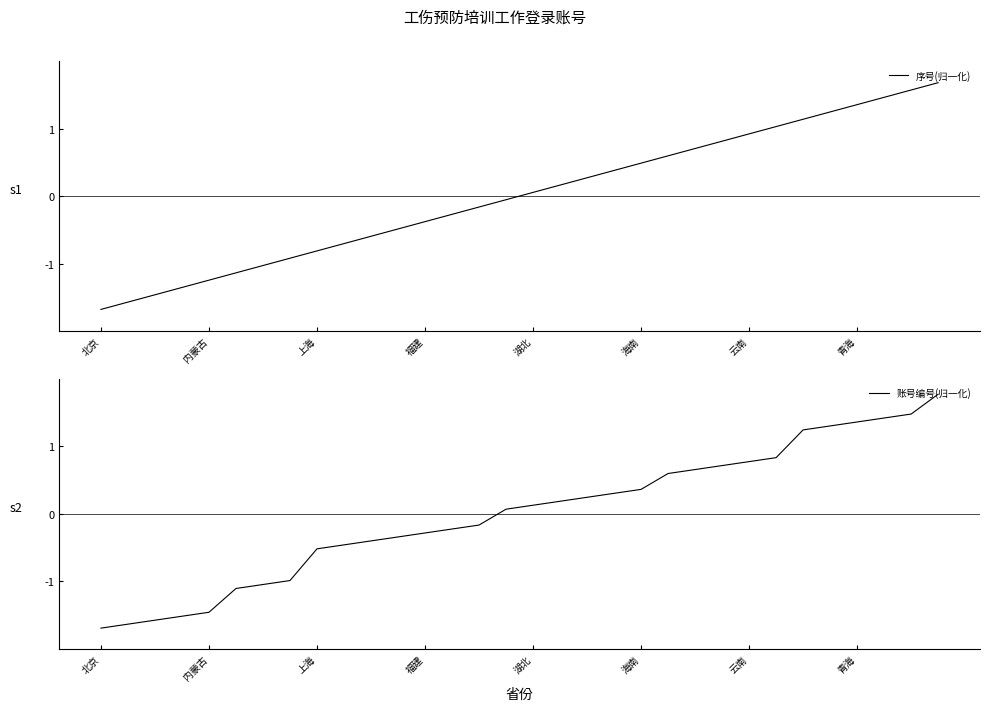

What is the lowest value of the 账号编号(归一化) series?

-1.7